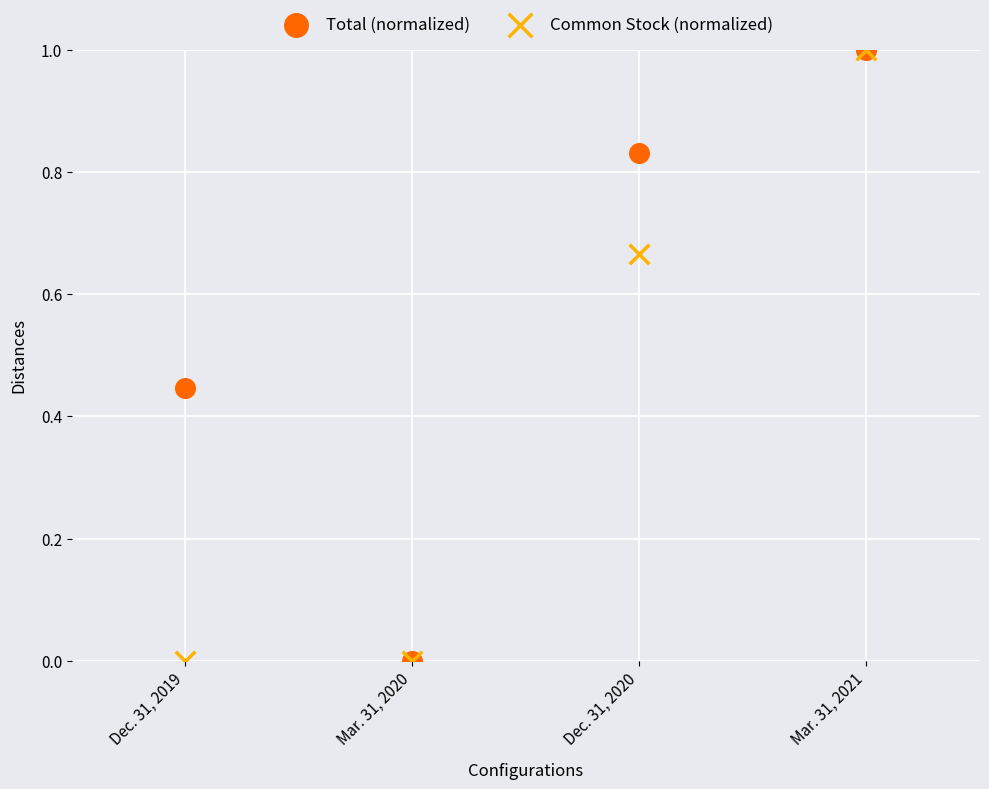

What are all the series names shown in the legend?

Total (normalized), Common Stock (normalized)